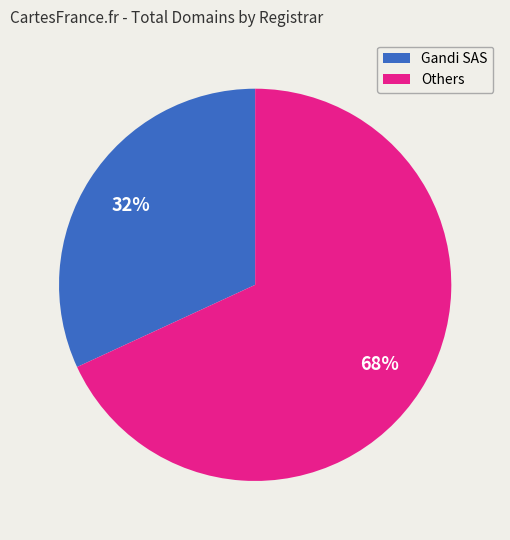

To the nearest percent, what is the difference between the largest and smallest slice percentages?

36%